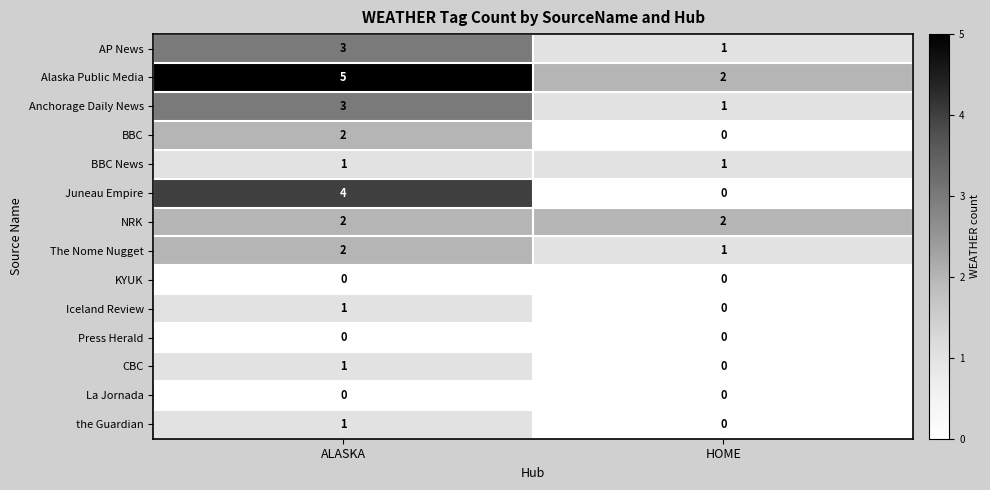

The Juneau Empire series shows 0 at HOME. True or false?

True